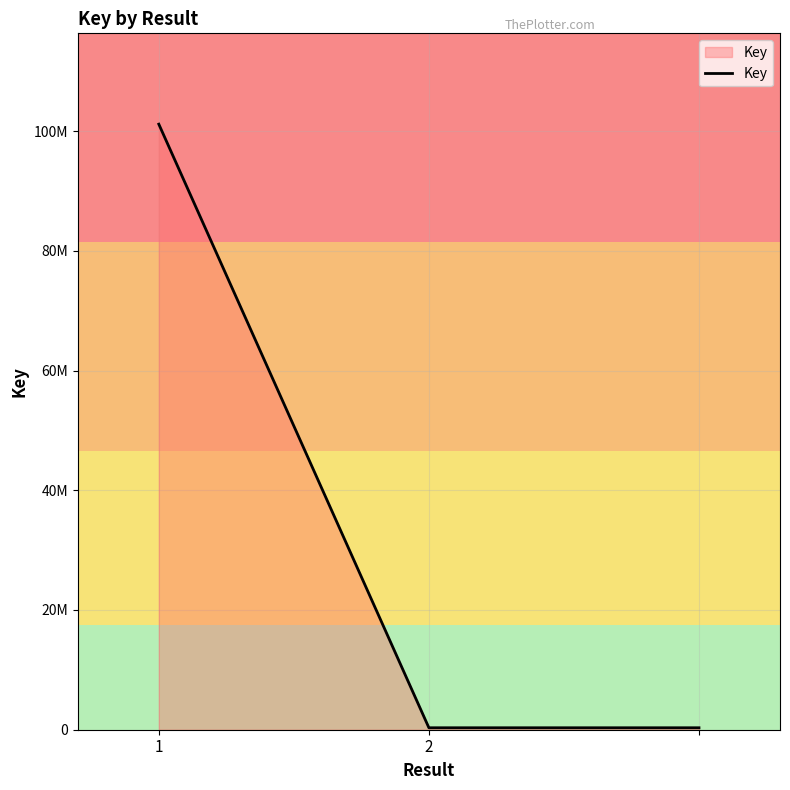

Does the chart display data point markers on the line(s)?

No